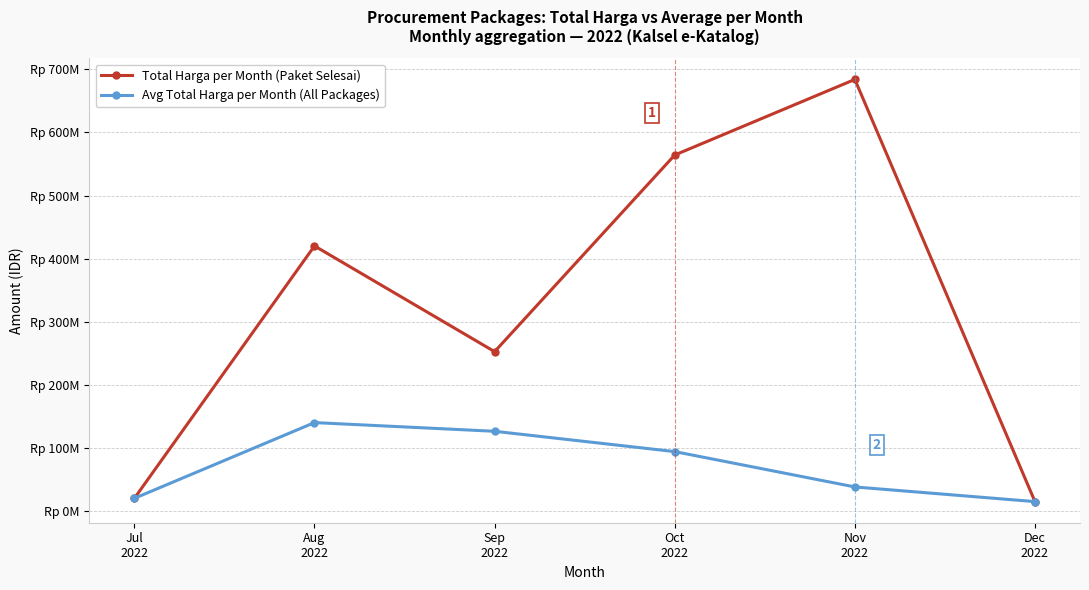

At how many categories does at least one series exceed 365166566?

3